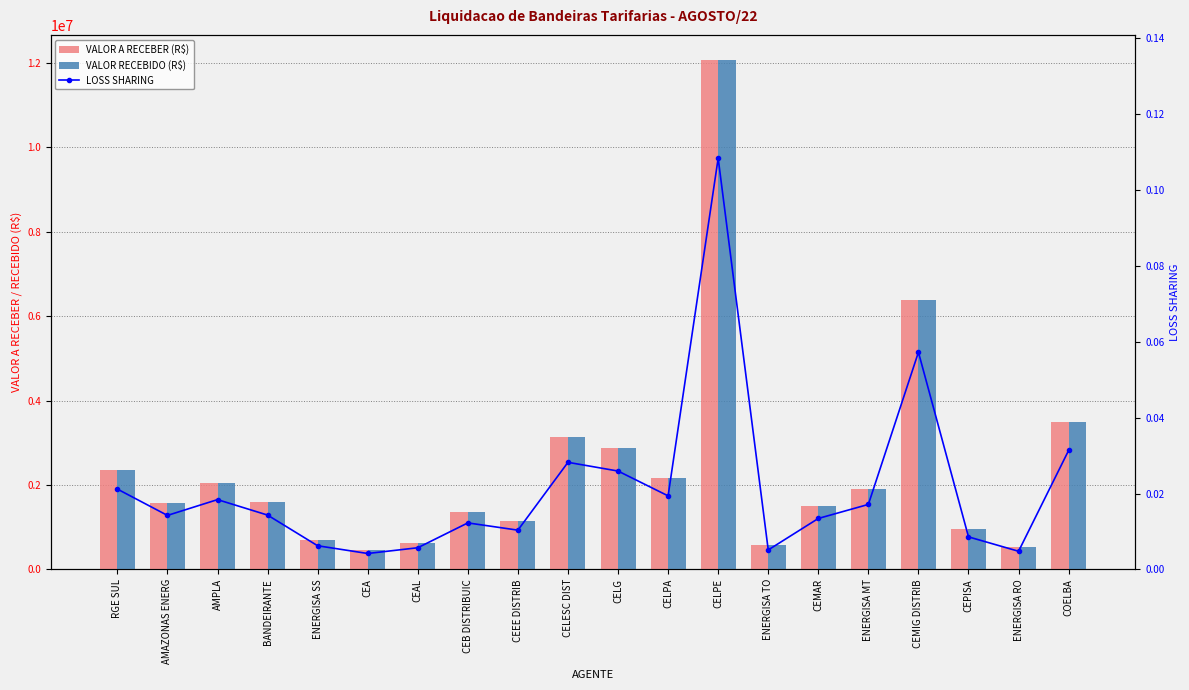

What is the difference between the maximum and minimum values in the VALOR RECEBIDO (R$) series?

11598654.6